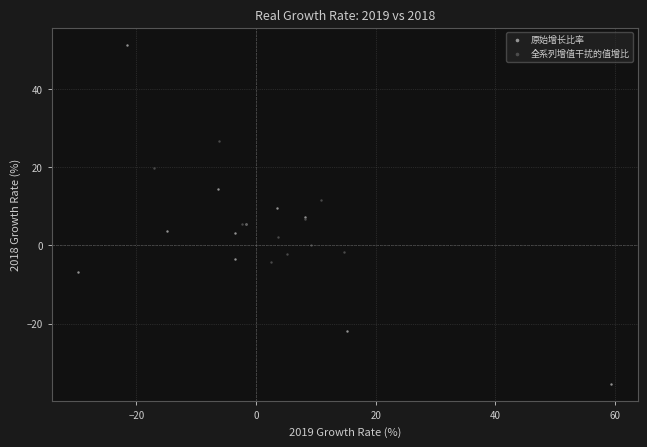

Which series contains the highest Y value?

原始增长比率